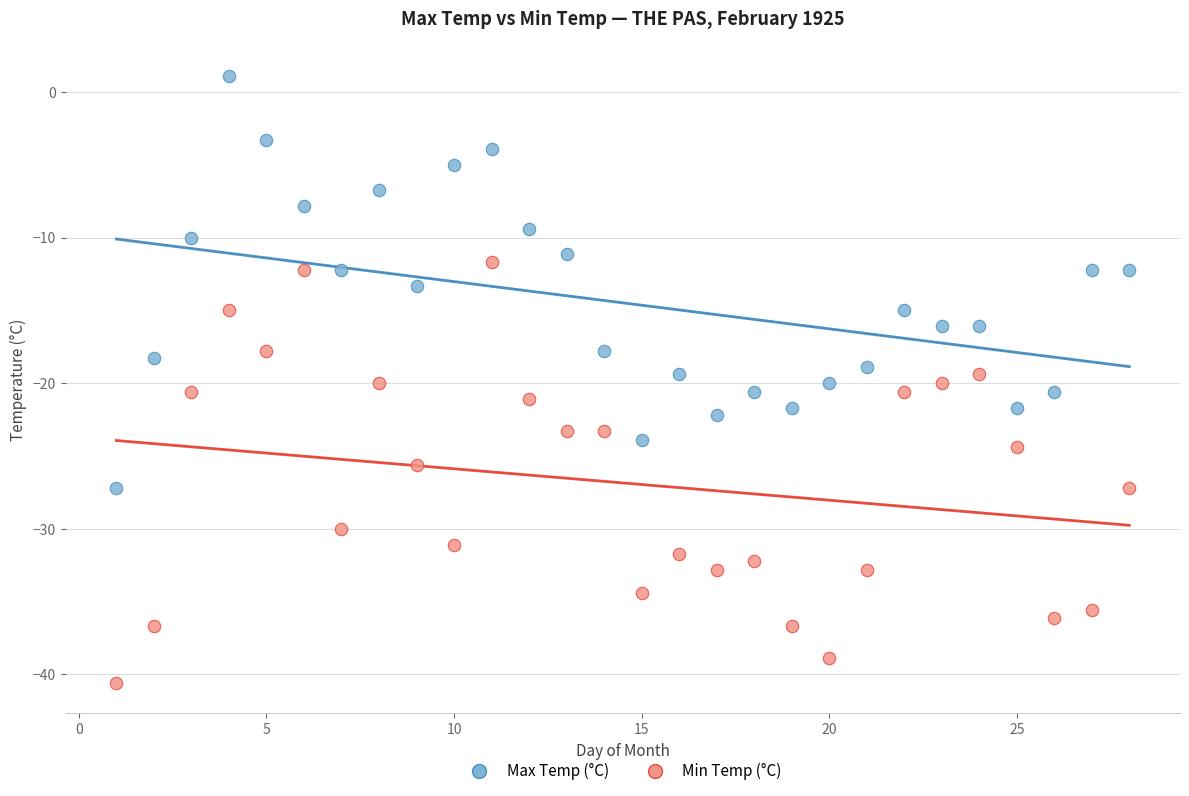

Which series contains the lowest Y value?

Min Temp (°C)